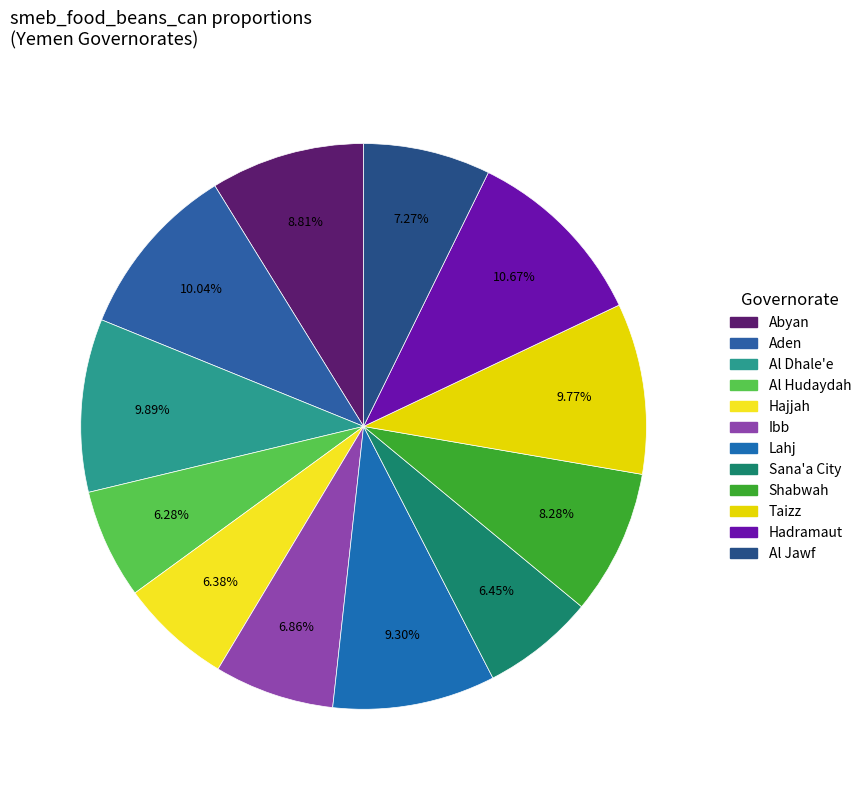

Does any single category account for the majority?

No